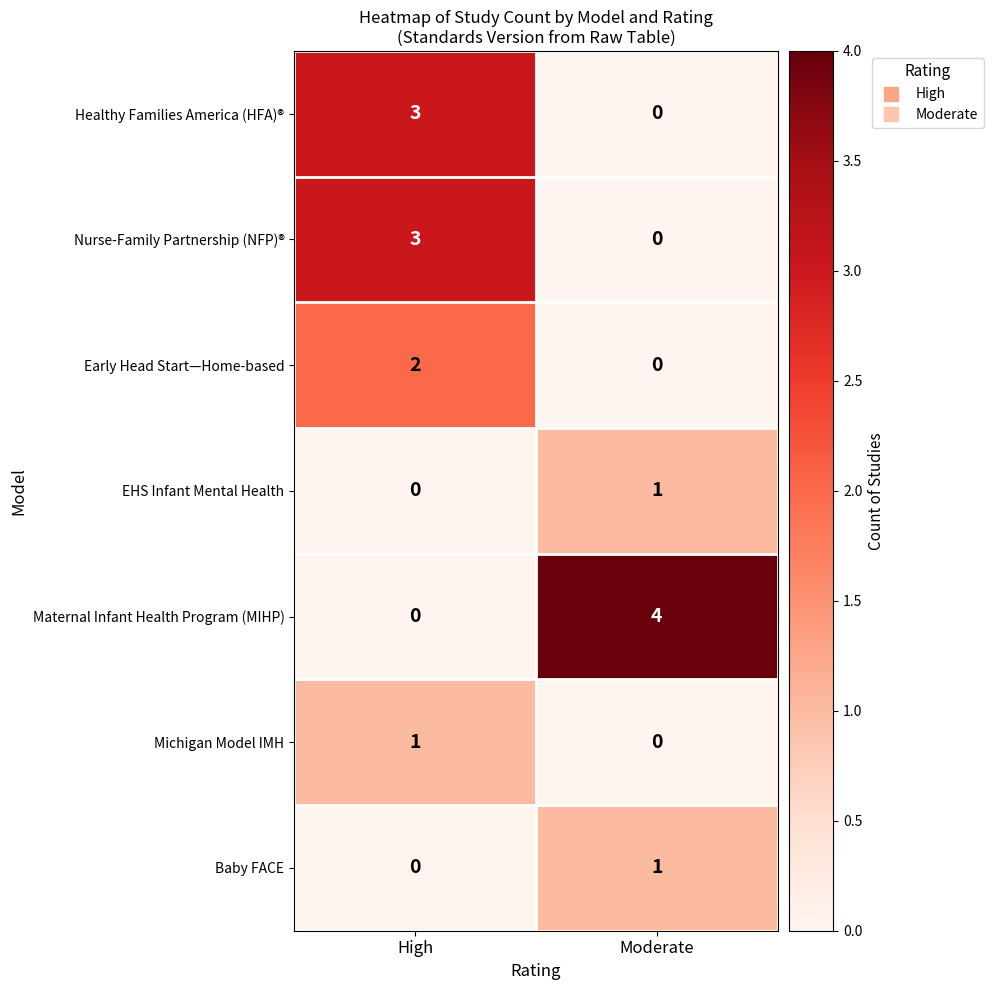

What is the difference between the highest and lowest values at High?

3